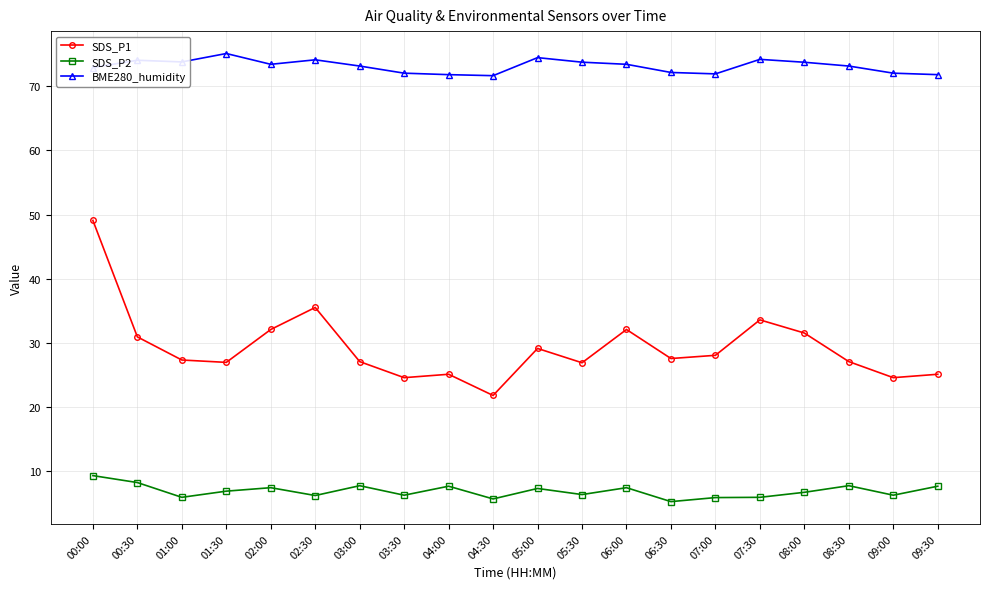

What is the label of the 16th point from the right?

02:00